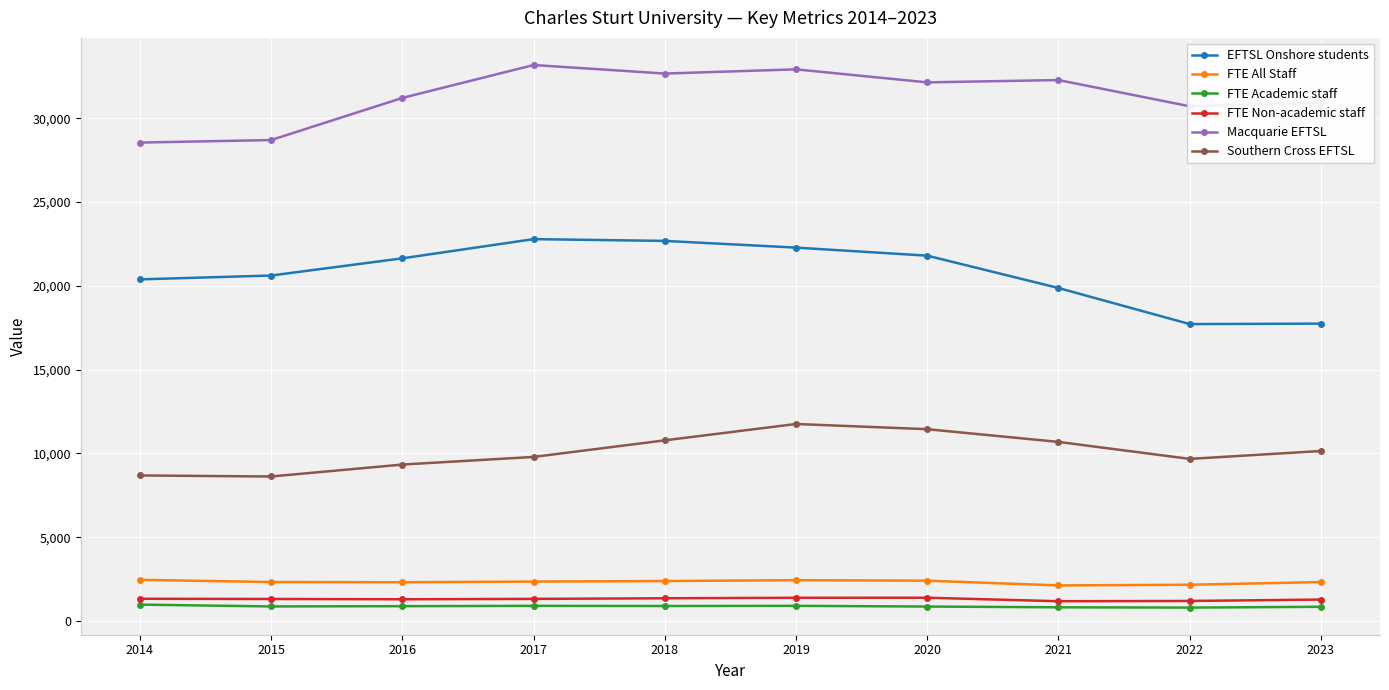

What is the difference between the maximum and minimum values in the FTE All Staff series?

332.7